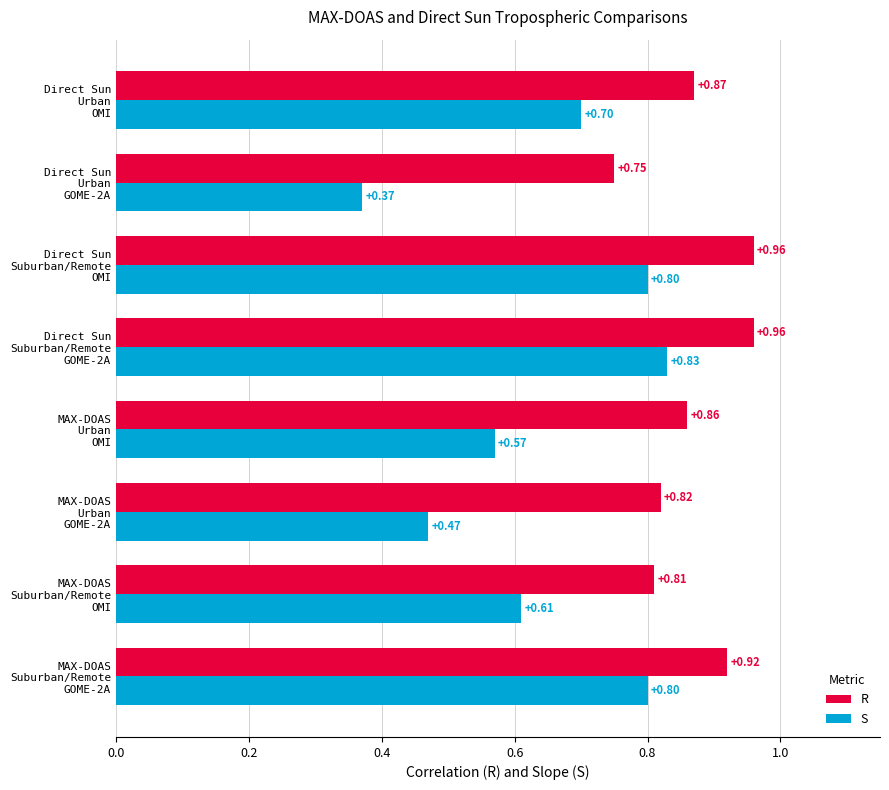

Count the number of data series in this chart.

2